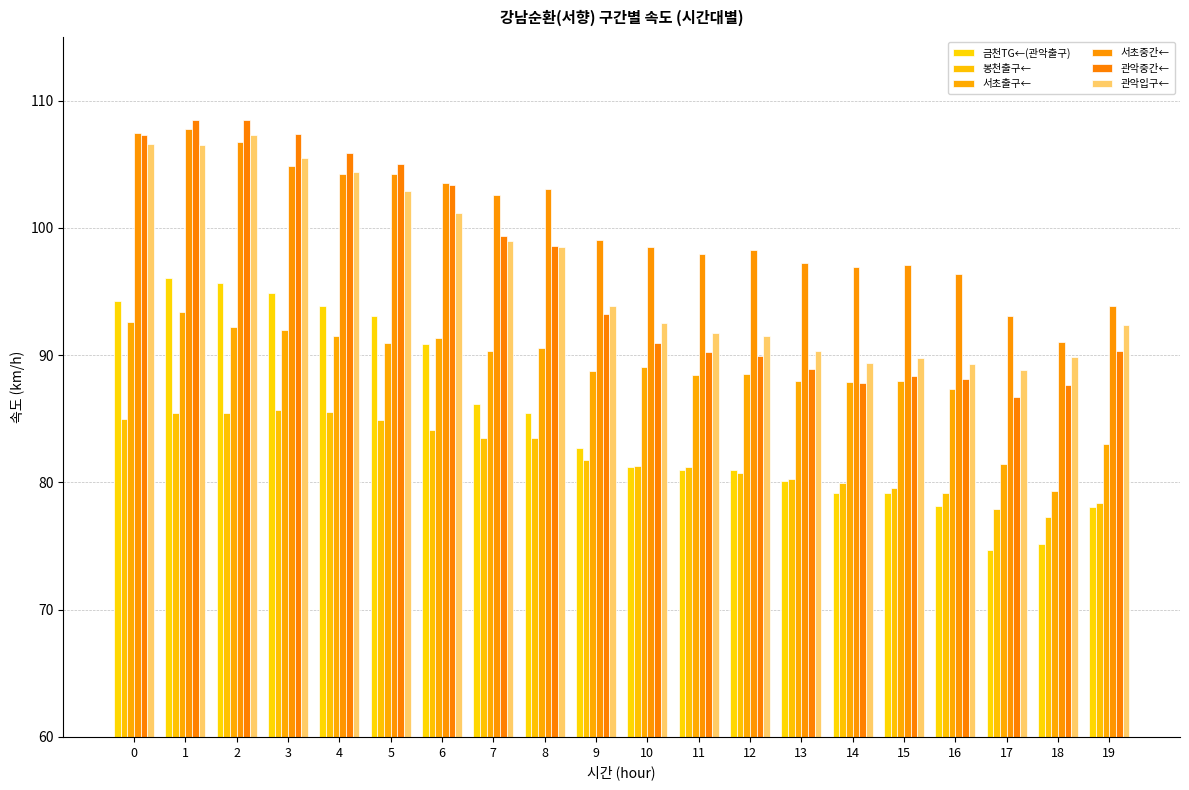

Reading left to right, what are all the values shown in this chart?

금천TG←(관악출구): 94.3	96.1	95.7	94.9	93.8	93.1	90.9	86.2	85.4	82.7	81.2	81.0	81.0	80.1	79.1	79.2	78.2	74.7	75.2	78.1
봉천출구←: 85.0	85.5	85.4	85.7	85.5	84.9	84.1	83.5	83.5	81.8	81.3	81.2	80.8	80.3	80.0	79.5	79.1	77.9	77.3	78.3
서초출구←: 92.6	93.3	92.2	92.0	91.5	91.0	91.3	90.3	90.6	88.8	89.1	88.4	88.5	88.0	87.9	88.0	87.3	81.5	79.3	83.0
서초중간←: 107.4	107.8	106.7	104.9	104.3	104.2	103.6	102.6	103.0	99.0	98.5	97.9	98.2	97.2	96.9	97.1	96.4	93.1	91.0	93.8
관악중간←: 107.3	108.5	108.5	107.4	105.8	105.0	103.4	99.4	98.6	93.2	91.0	90.2	90.0	88.9	87.8	88.4	88.1	86.7	87.6	90.3
관악입구←: 106.6	106.5	107.3	105.5	104.4	102.9	101.1	99.0	98.5	93.9	92.5	91.8	91.5	90.3	89.4	89.8	89.3	88.8	89.9	92.4